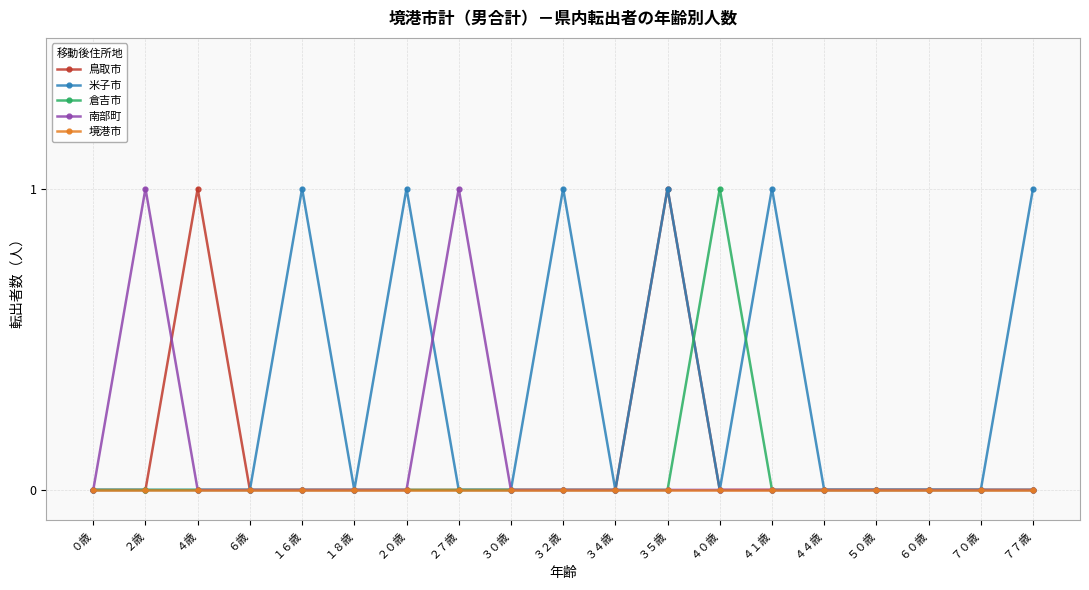

In 倉吉市, how many points are higher than both neighbors (excluding endpoints)?

1